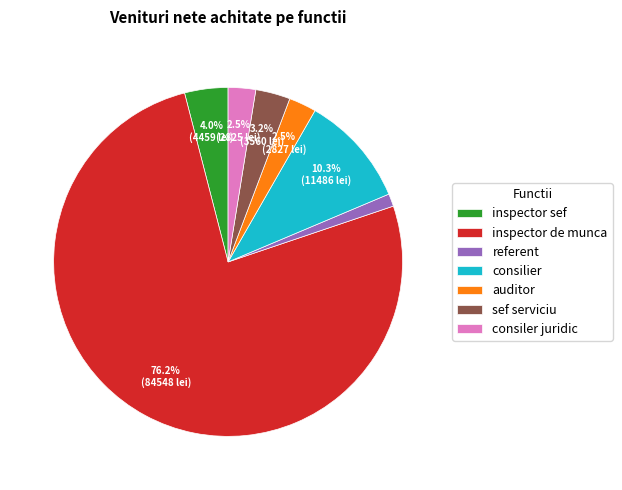

Which slice is the largest?

inspector de munca